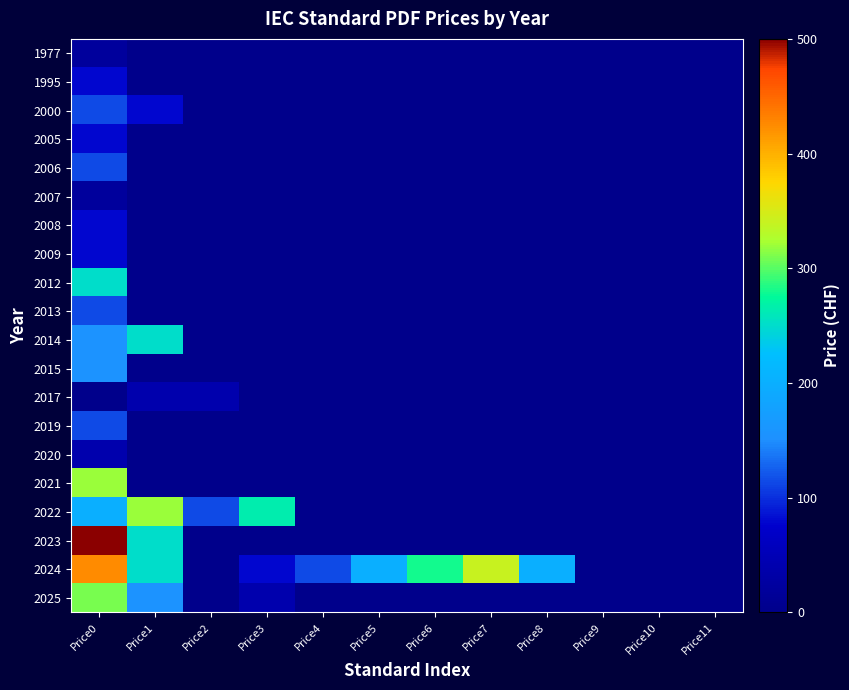

At how many categories does at least one series exceed 405?

1